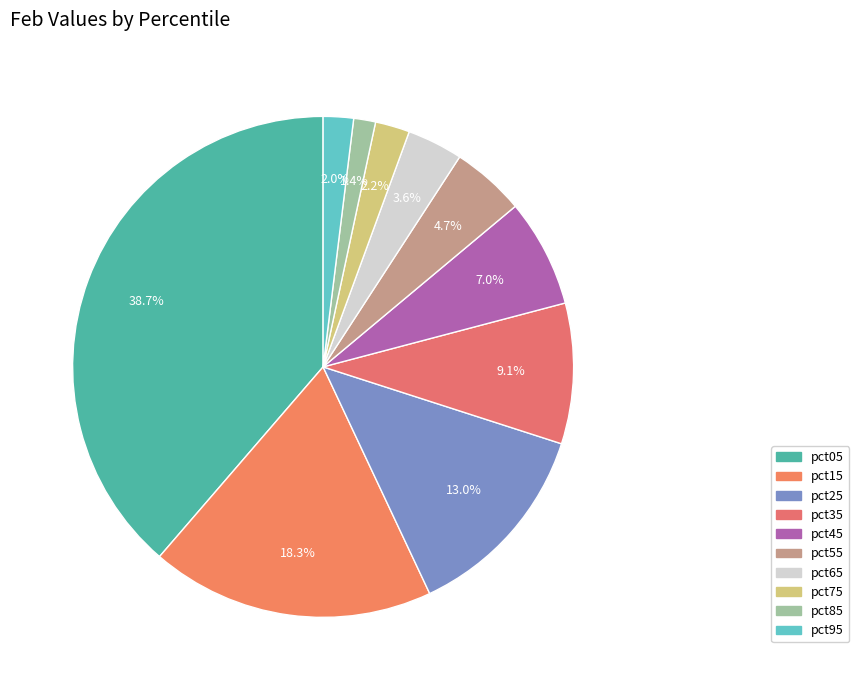

How many segments does this pie chart have?

10